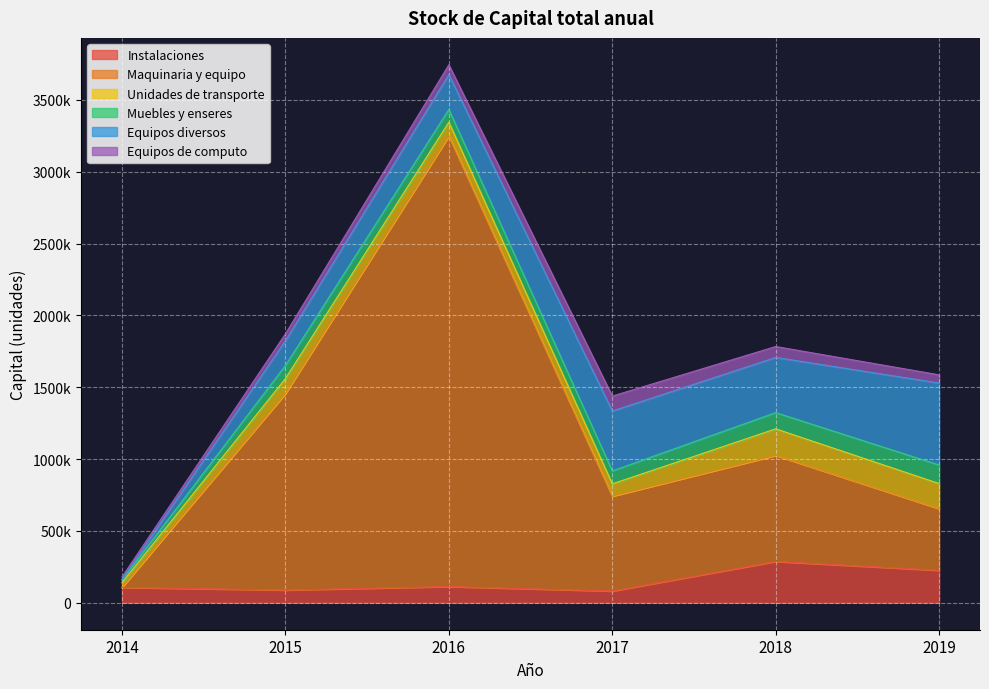

What value does the Muebles y enseres series have at 2015, to the nearest 10?

91000